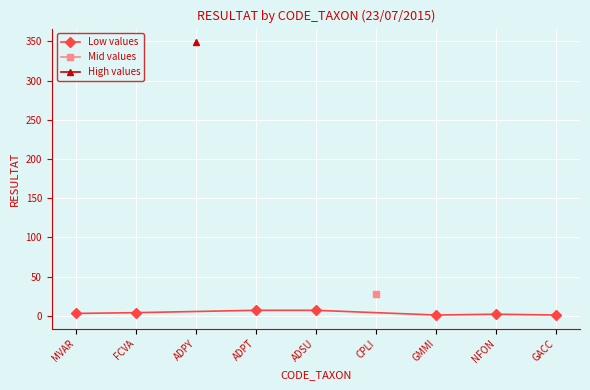

What is the change in value from FCVA to ADSU?

+3